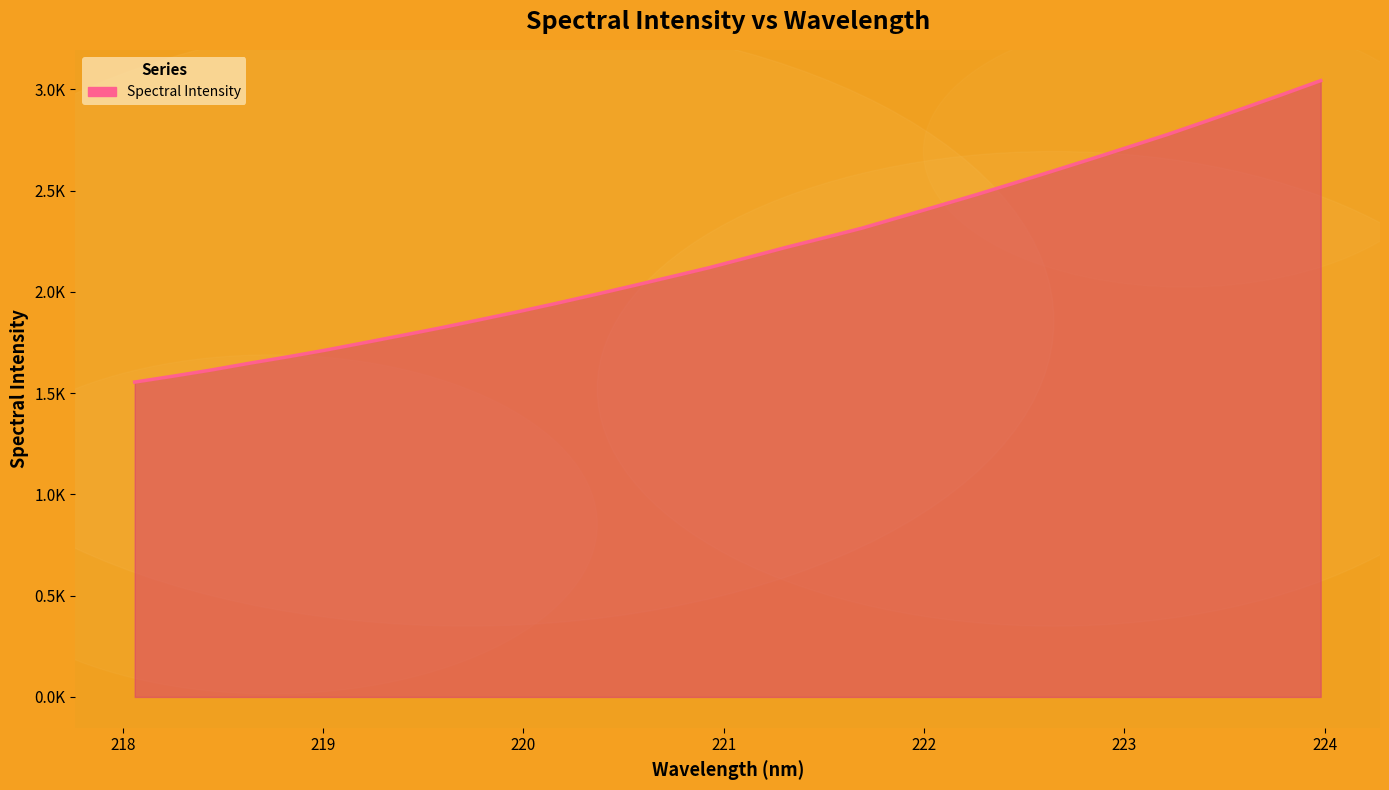

Is this an area chart (filled region under the line)?

Yes